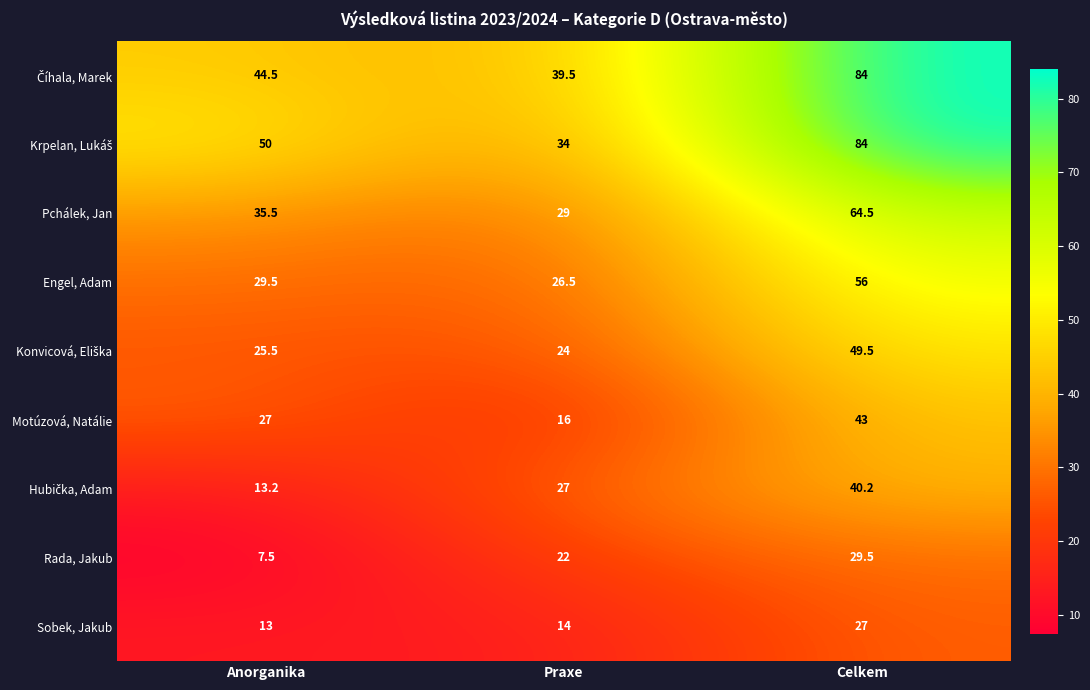

What is the sum of the Motúzová, Natálie values at Anorganika and Praxe?

43.0